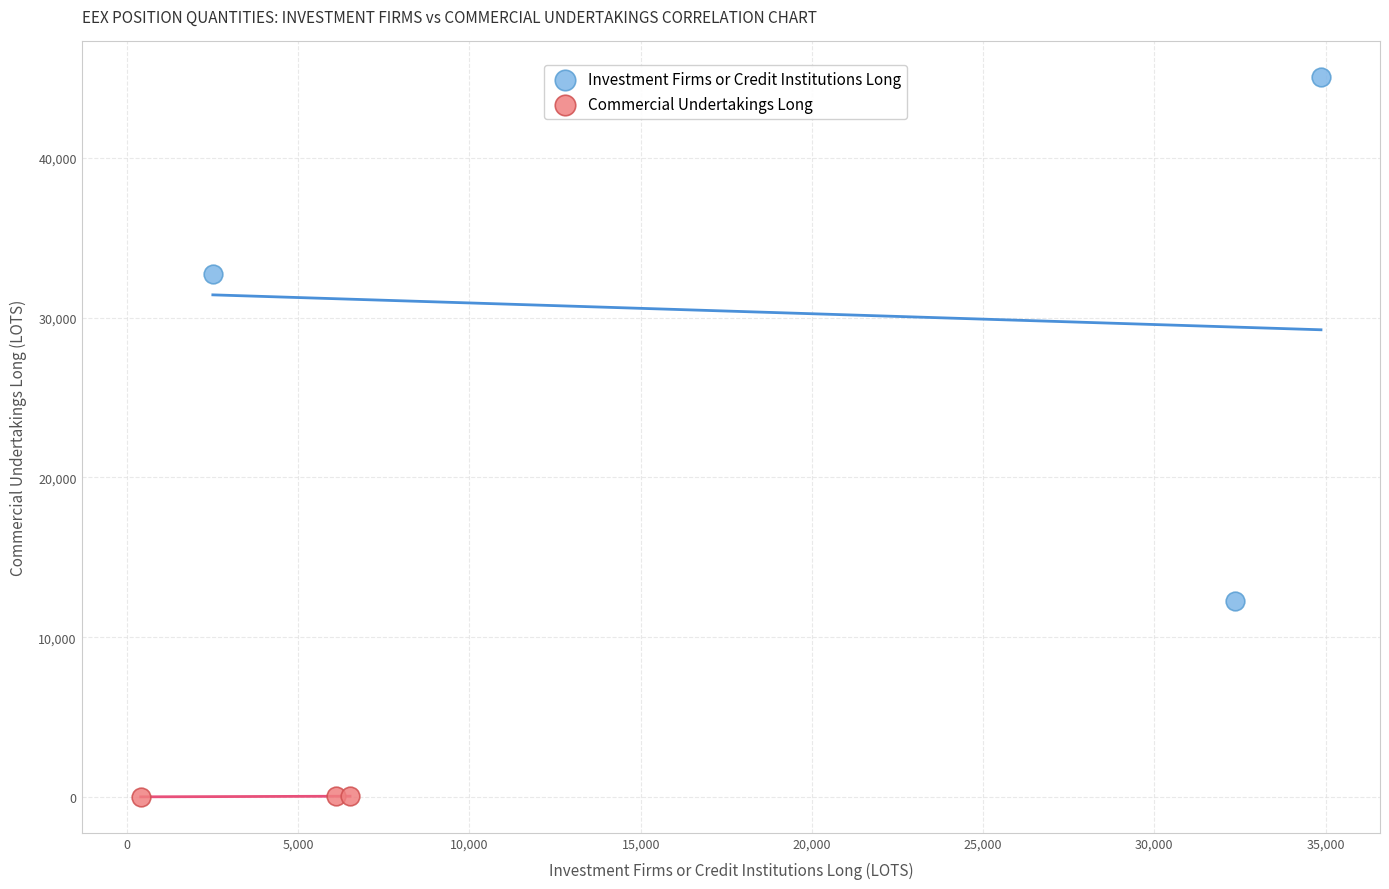

Which series reaches the minimum Y coordinate?

Commercial Undertakings Long